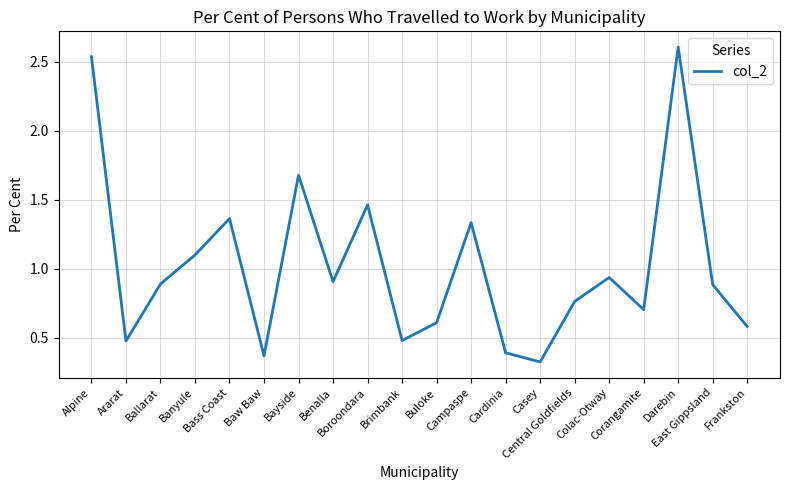

What is the greatest value displayed?

2.6